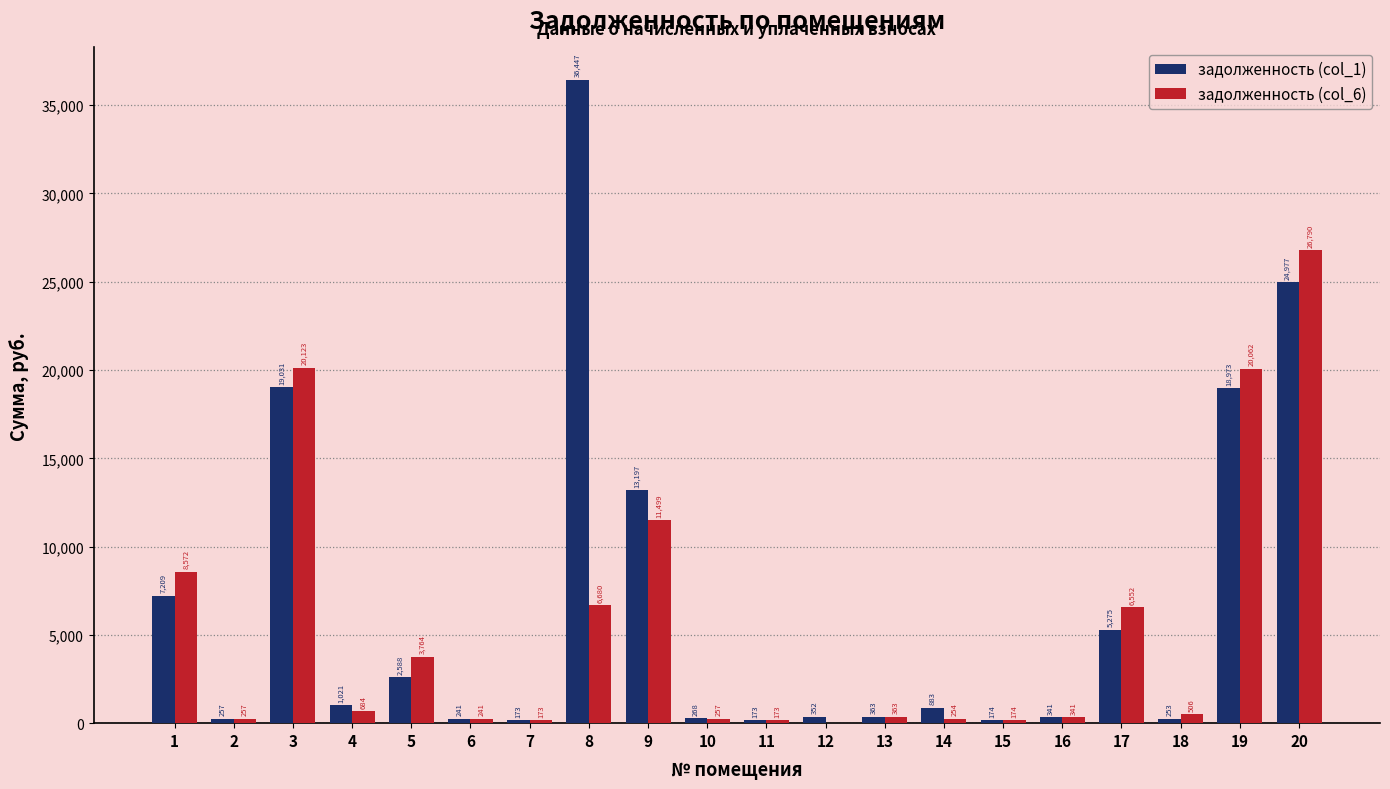

What is the sum of the задолженность (col_6) values at 7 and 20?

26963.0